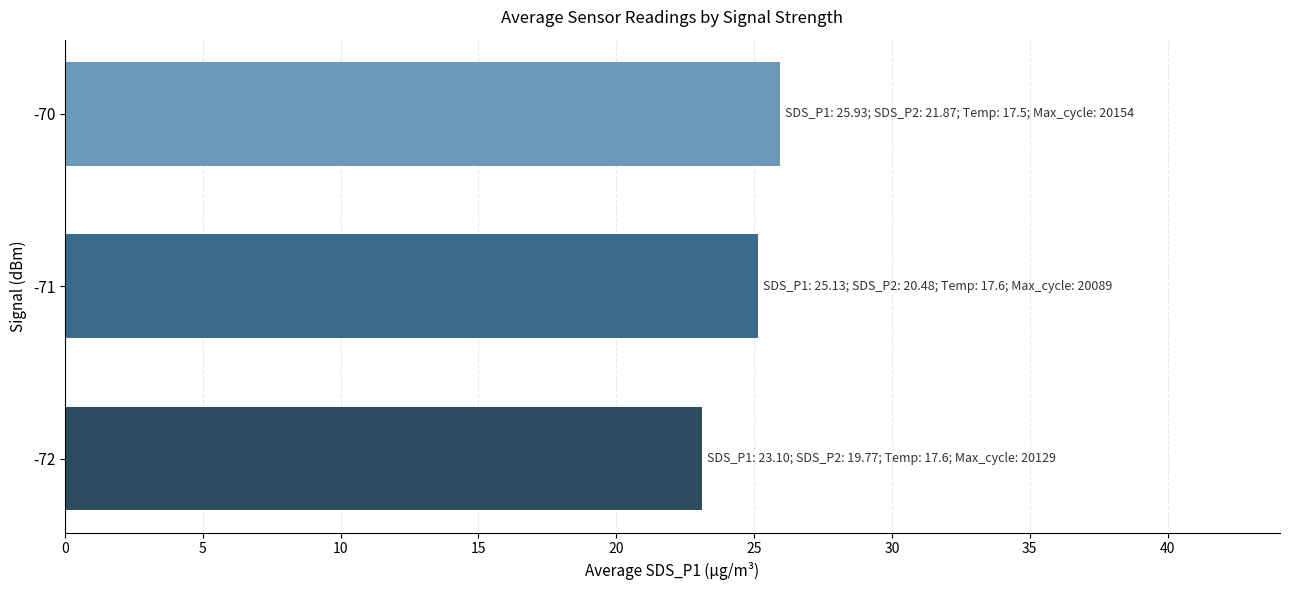

Rank the categories by value from lowest to highest.

-72, -71, -70